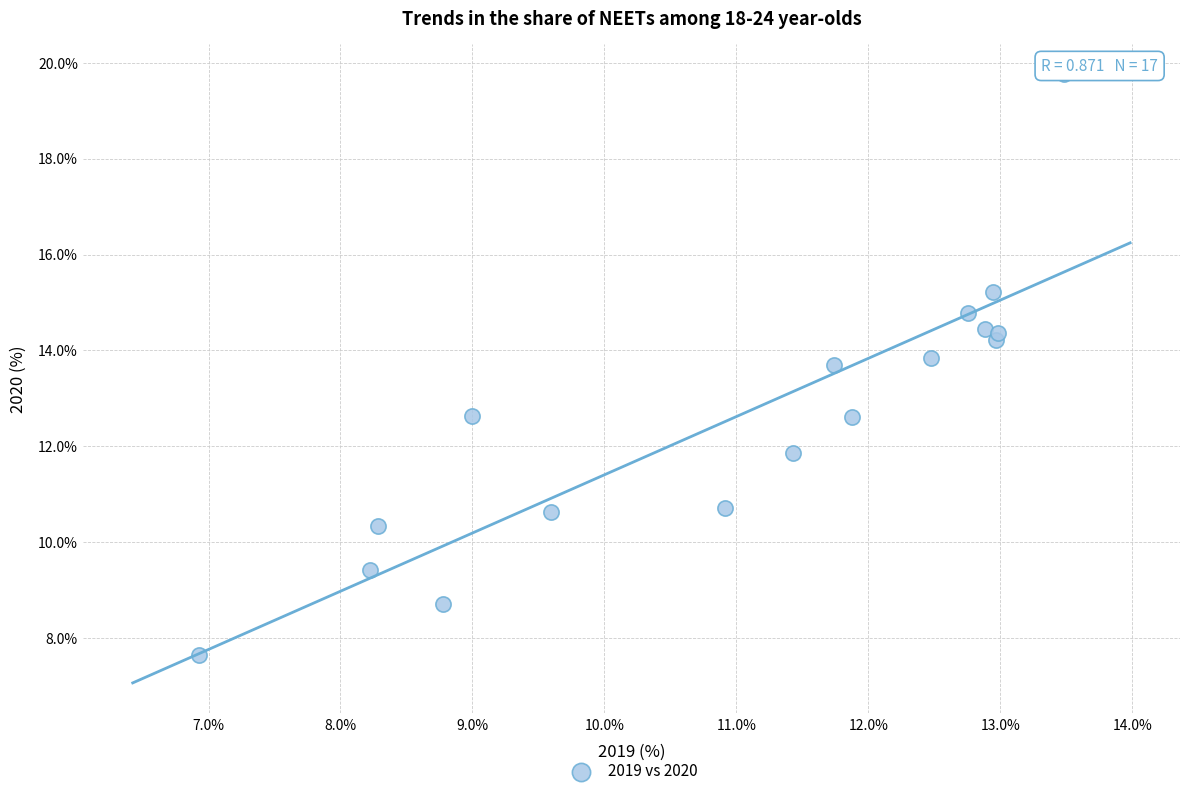

What is the range of X values (max minus min)?

6.6